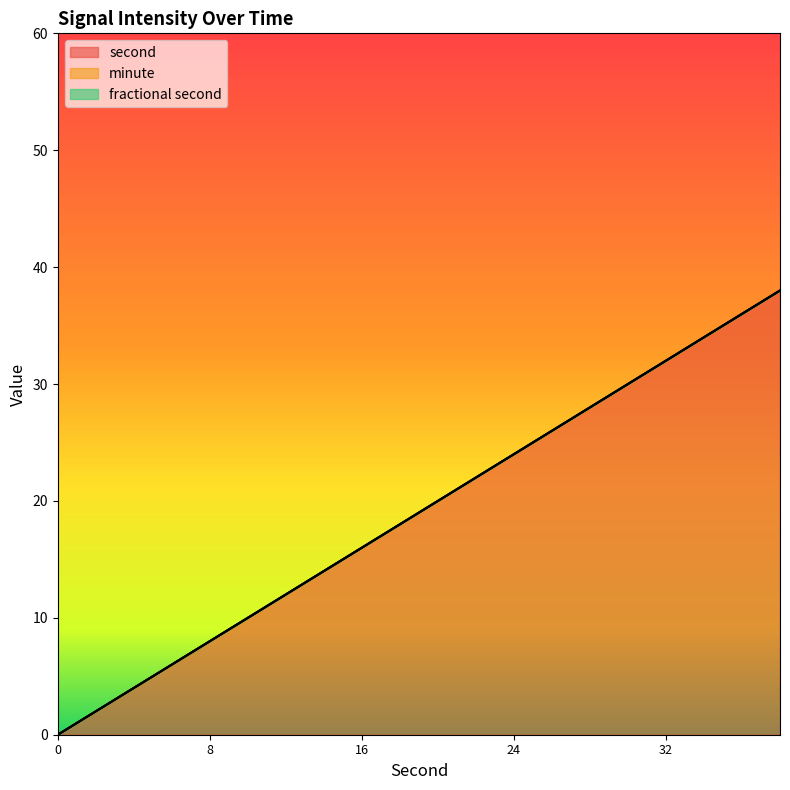

Which series has the largest range (max minus min)?

second